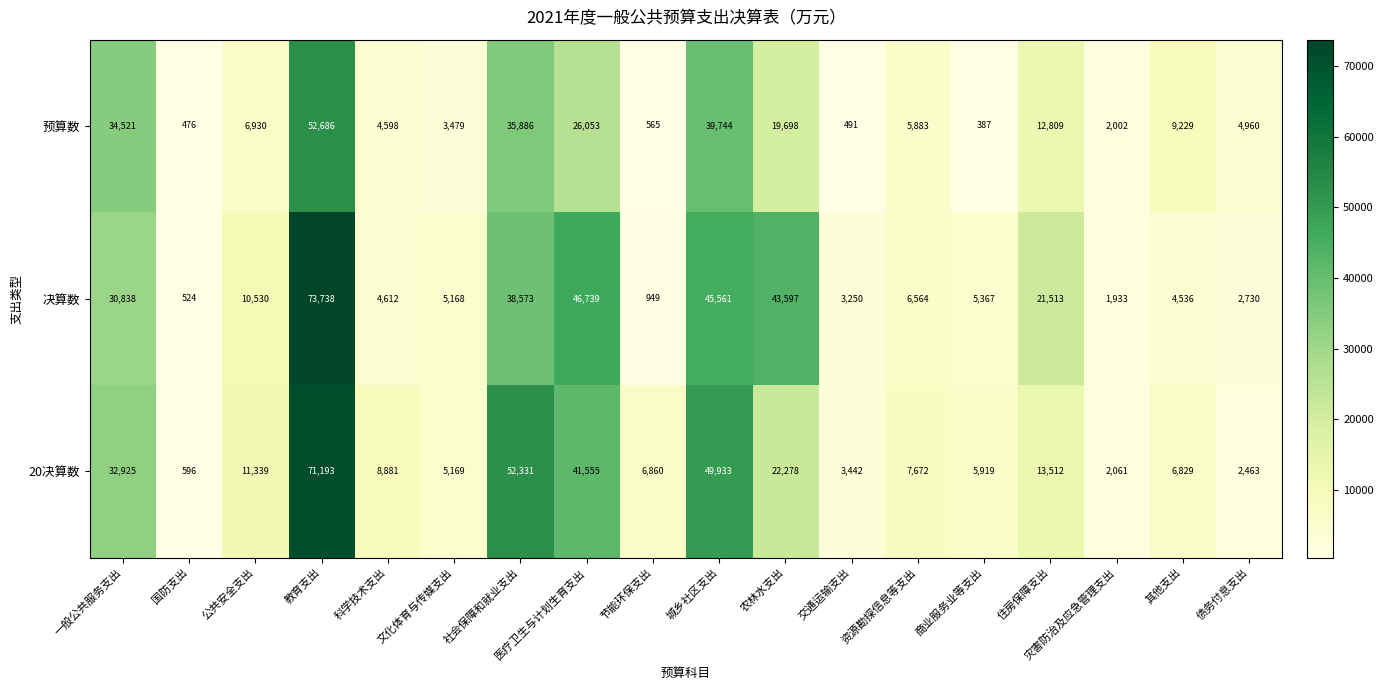

Rank the series by their maximum value, from highest to lowest.

决算数, 20决算数, 预算数